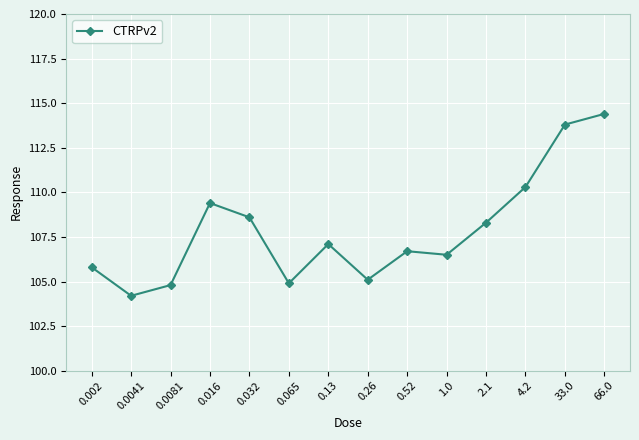

What is the value of the 12th point from the left?

110.3